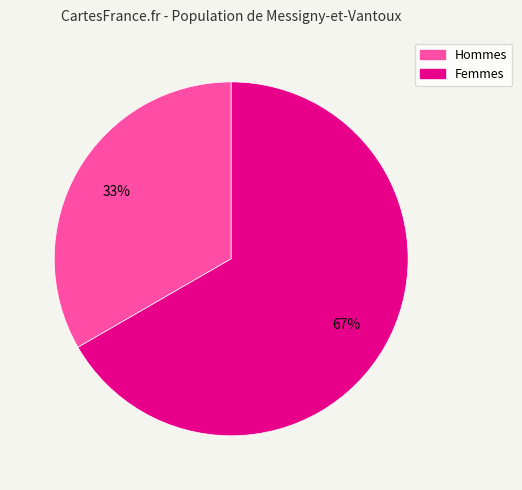

Does any single category account for the majority?

Yes